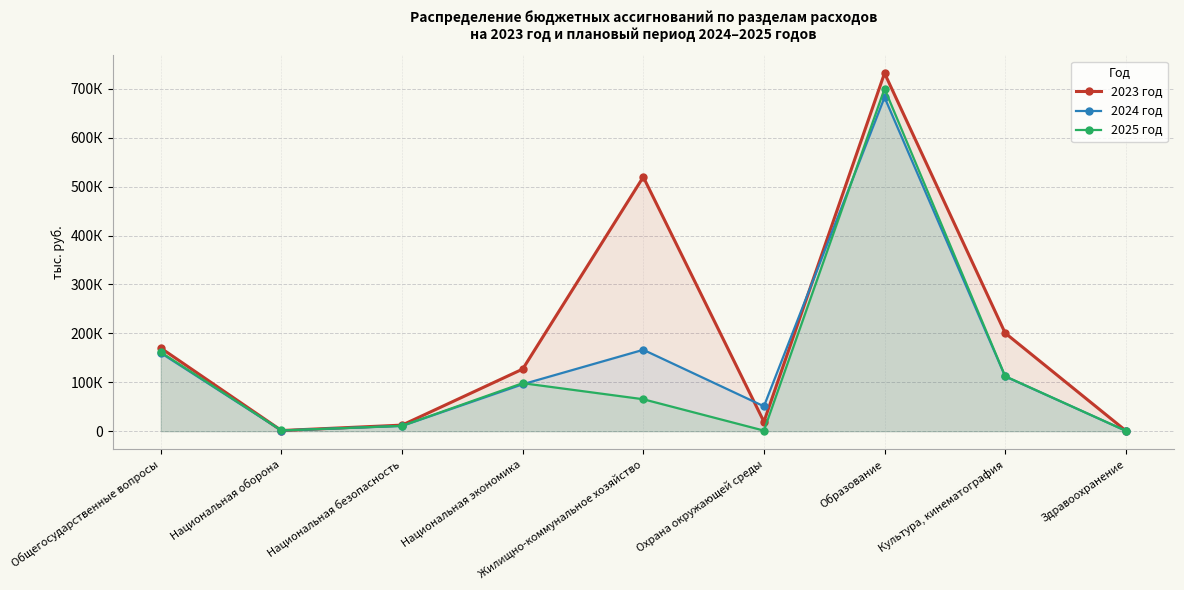

What is the maximum value shown in the chart?

731844.5